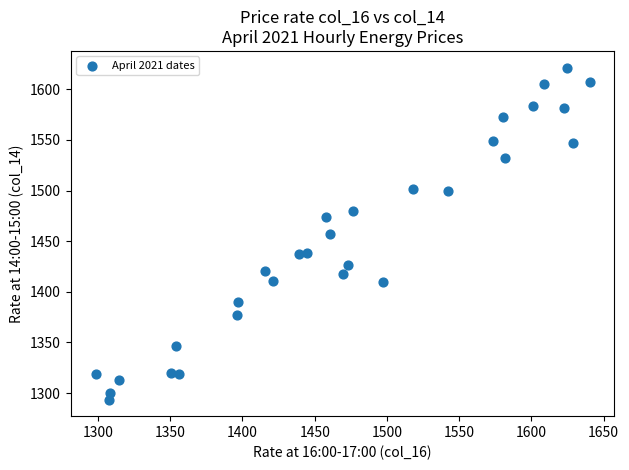

What is the range of Y values (max minus min)?

328.0